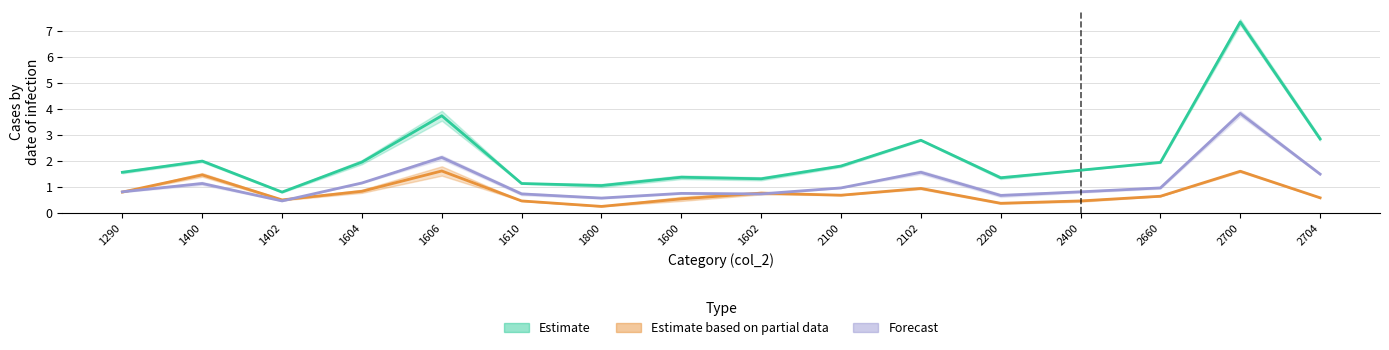

Which series has the widest spread of values?

col_3